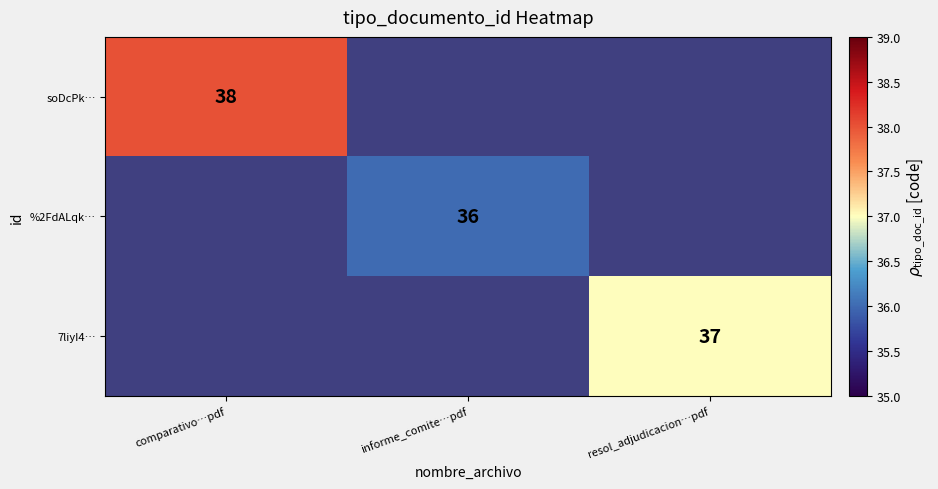

Is it true that soDcPk… equals 10 at comparativo…pdf?

False